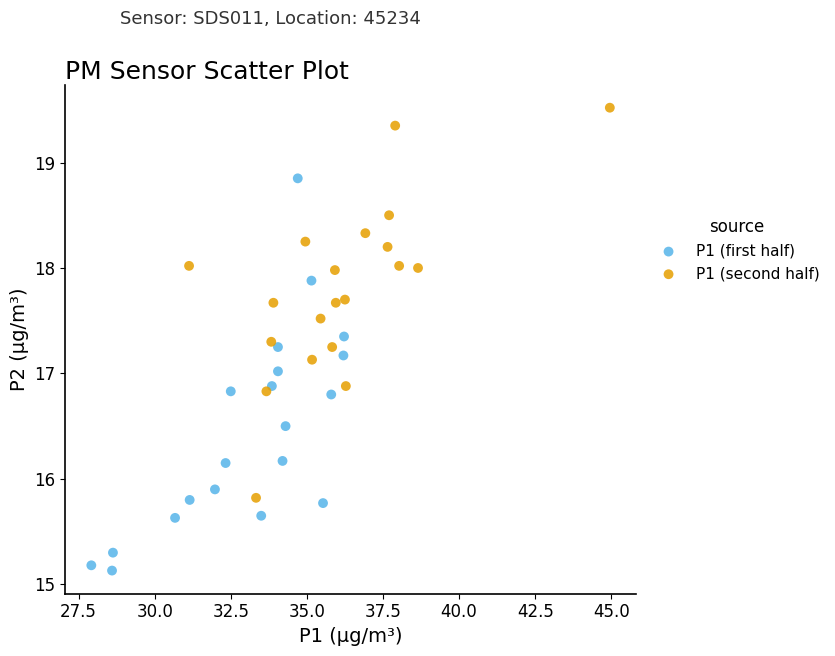

Which series contains the lowest Y value?

P1 (first half)